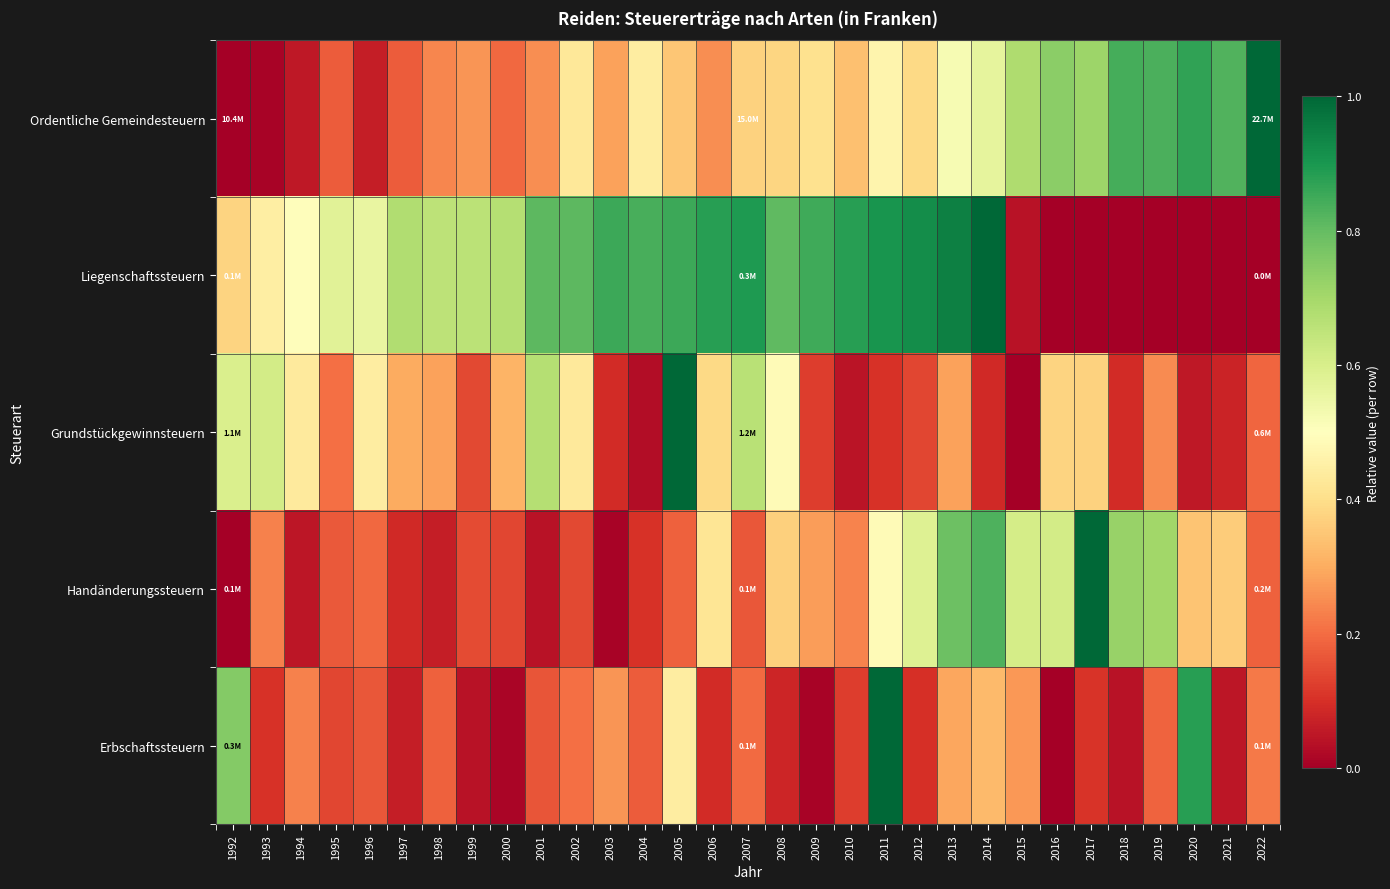

Rank the series at 2005 from highest to lowest value.

Grundstückgewinnsteuern, Liegenschaftssteuern, Erbschaftssteuern, Ordentliche Gemeindesteuern, Handänderungssteuern